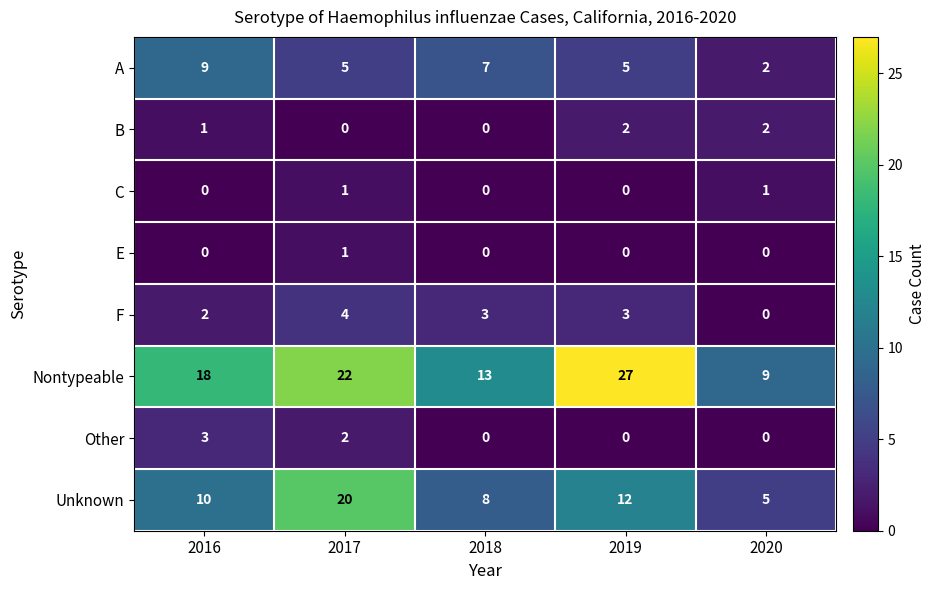

Which series has the largest total across all categories?

Nontypeable